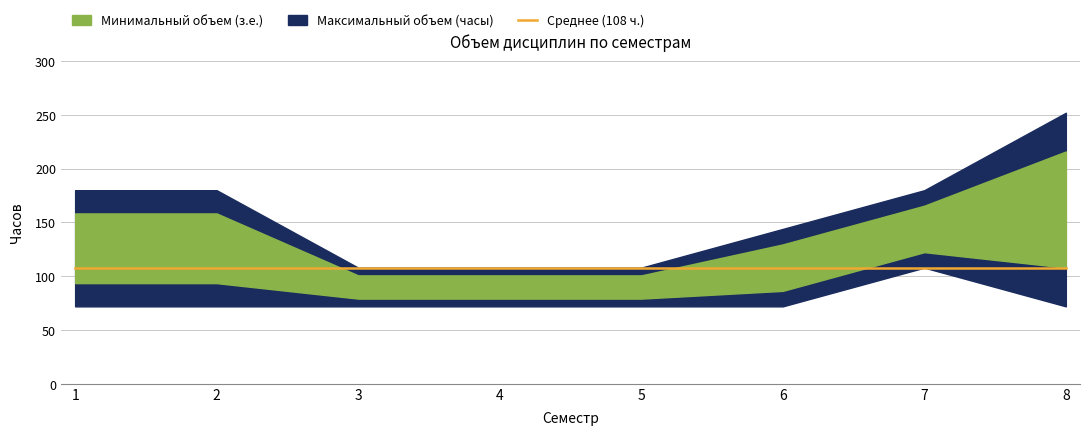

Does the chart have visible grid lines?

Yes